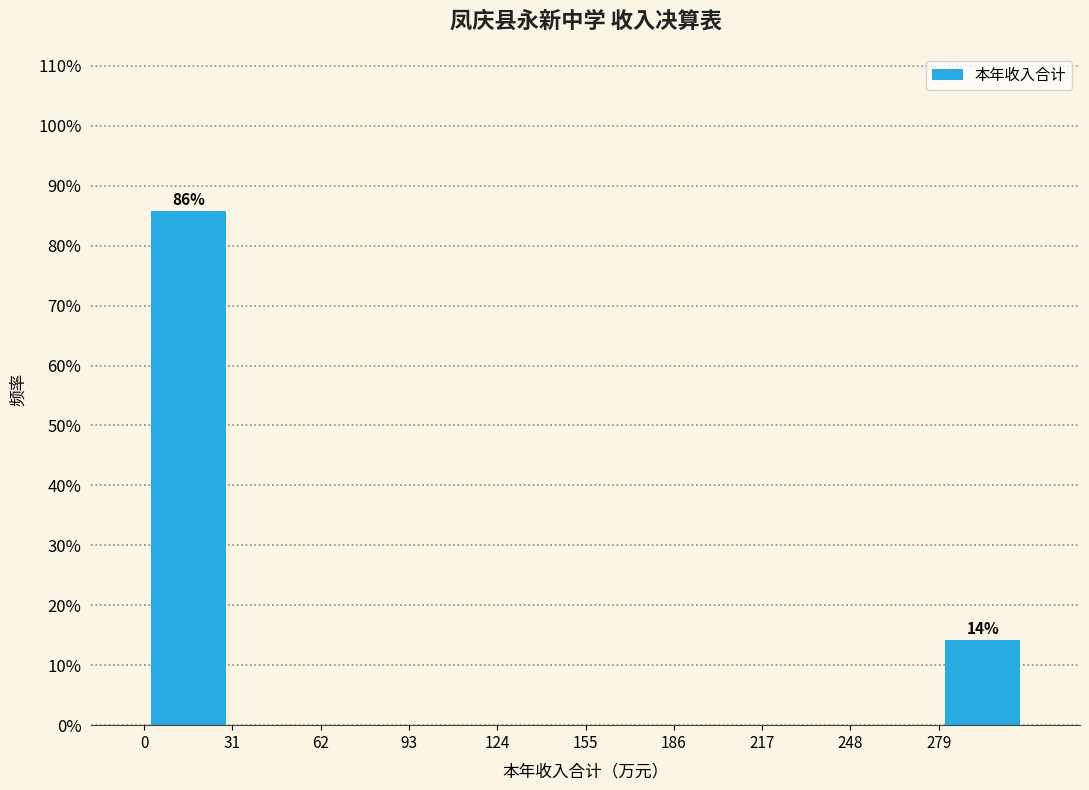

Over which range of the x-axis is the bar tallest?

0 to 31